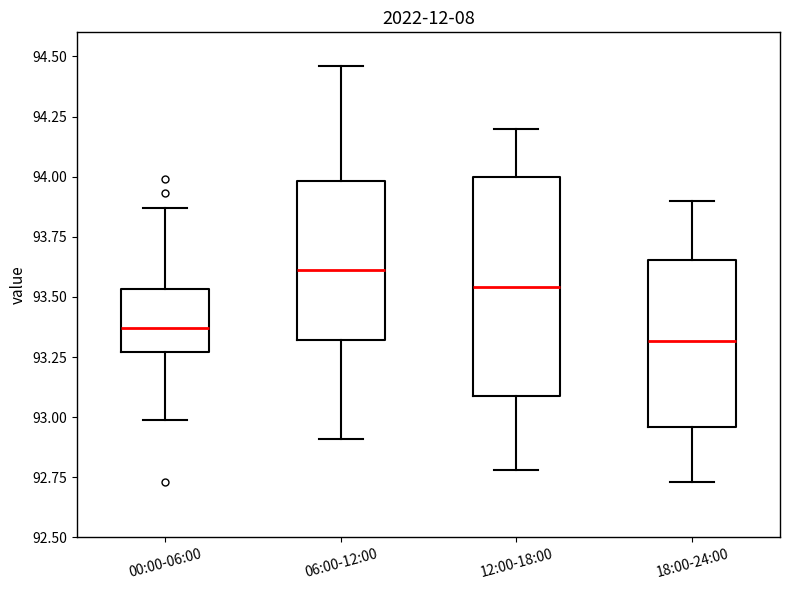

Which box is the tallest, from its lower edge to its upper edge?

12:00-18:00